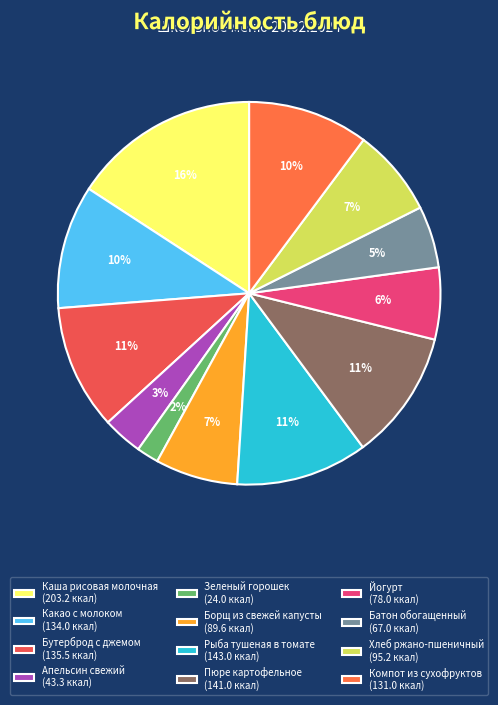

To the nearest percent, what is the combined percentage of Рыба тушеная в томате and Компот из сухофруктов?

21%